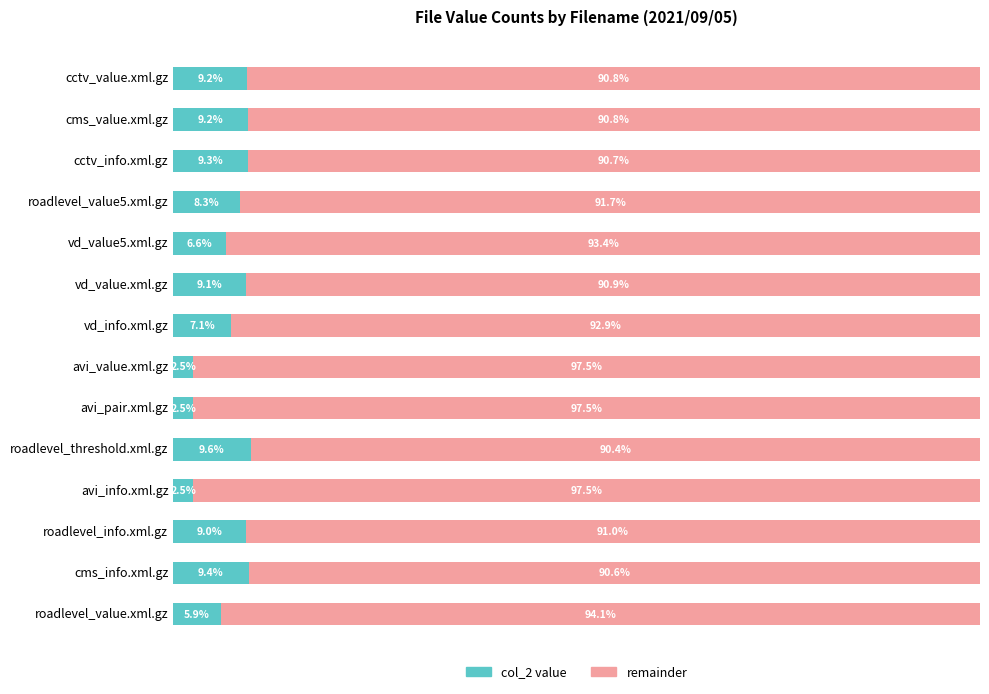

Where is col_2 value nearest to the value 6?

roadlevel_value.xml.gz